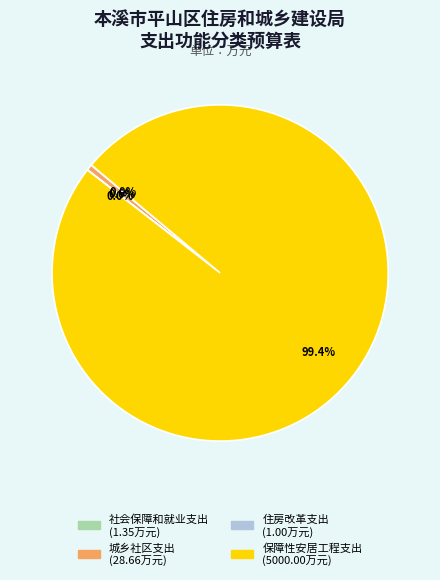

To the nearest percent, what portion does 城乡社区支出 represent?

1%